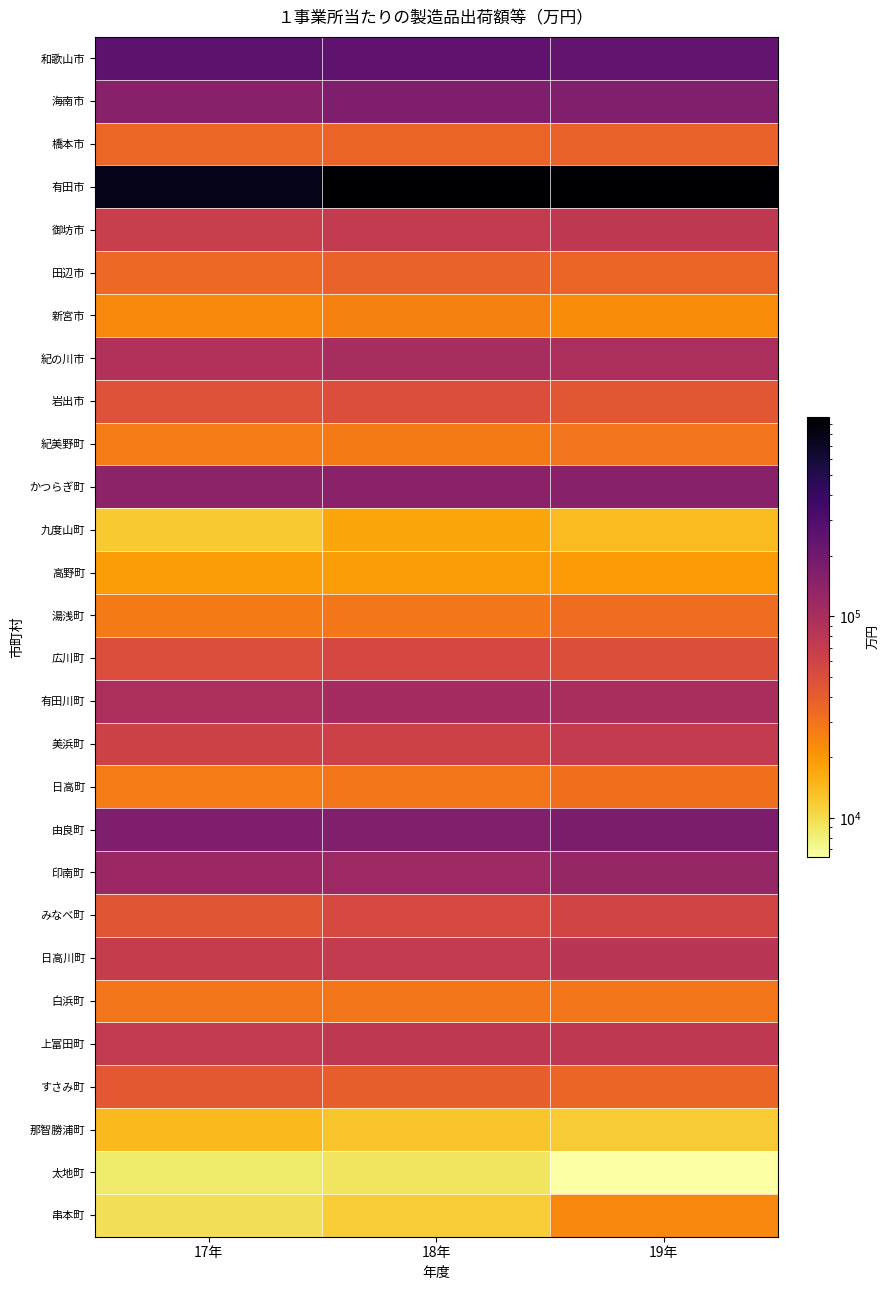

Which series has the largest total across all categories?

有田市